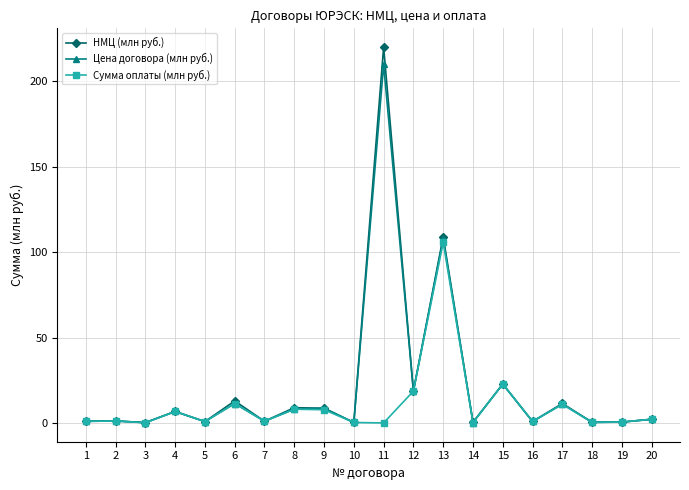

True or false: Цена договора (млн руб.) has a value of 0.4 at 18.

True